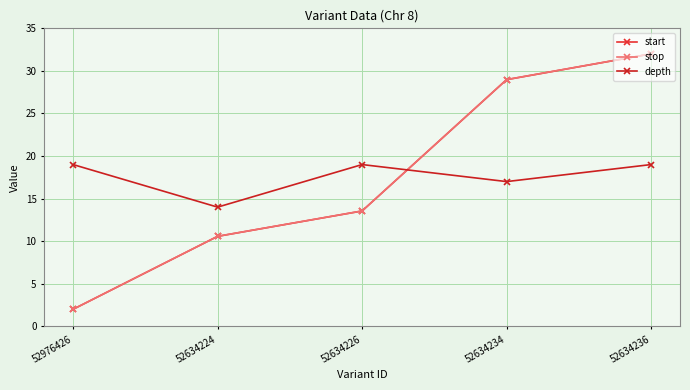

How many distinct data groups are displayed?

3